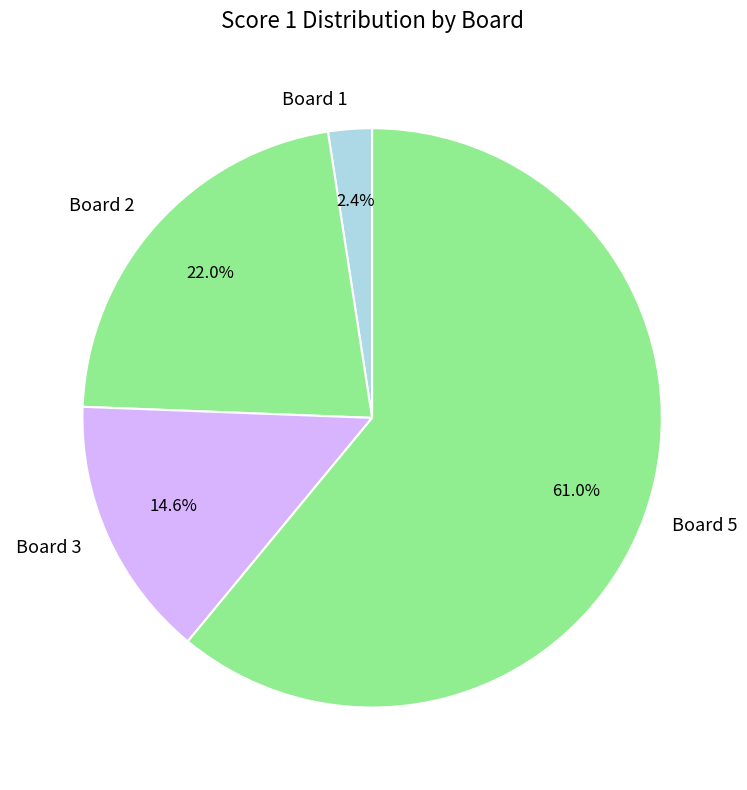

Does Board 5 represent more than half of the total?

Yes